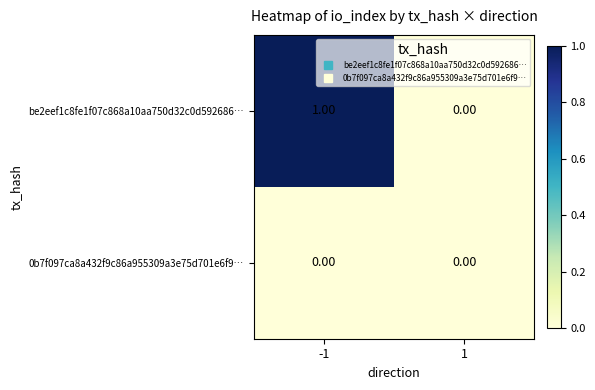

Which series changed the most between -1 and 1?

be2eef1c8fe1f07c868a10aa750d32c0d592686…